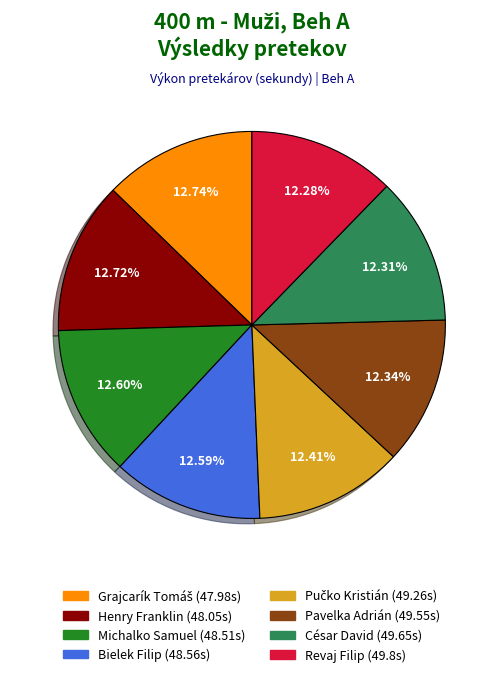

Combined, do Revaj Filip and César David account for over 50%?

No